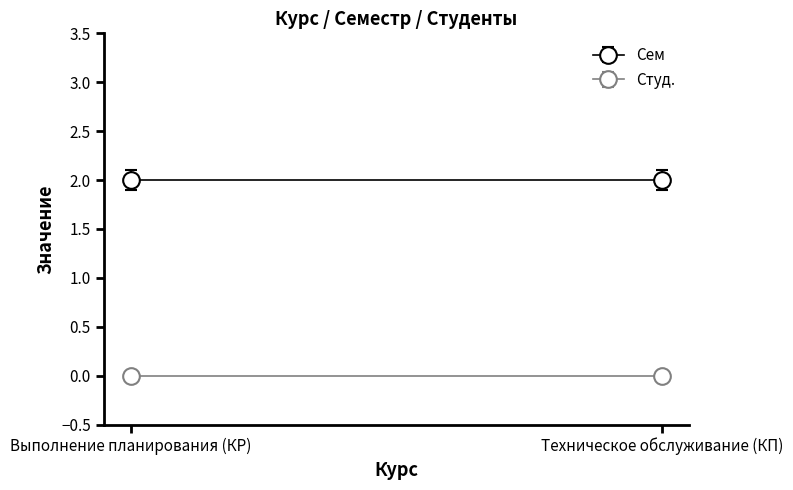

What is the sum of the Сем values at 4 and 4?

4